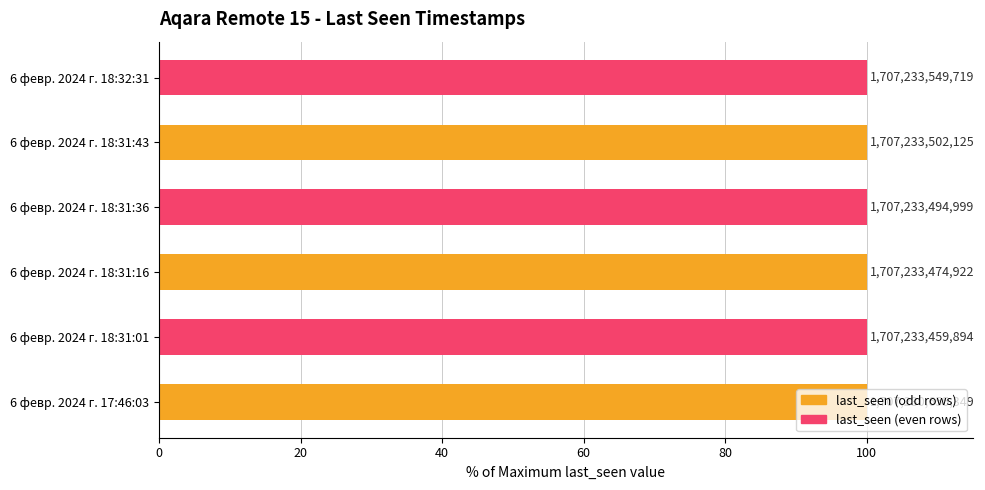

What is the minimum value shown in the chart?

100.0